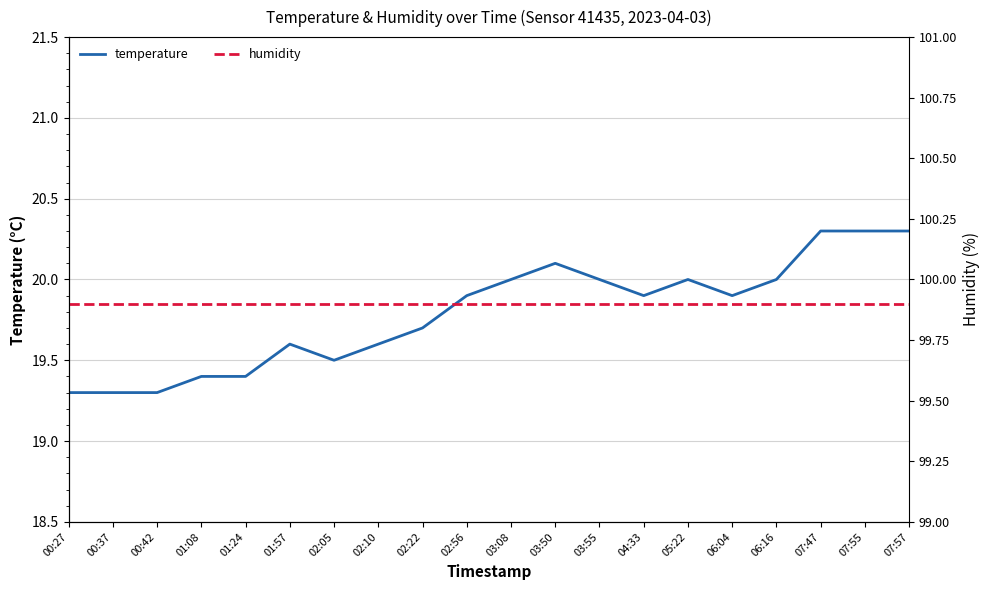

Which series has the largest range (max minus min)?

temperature